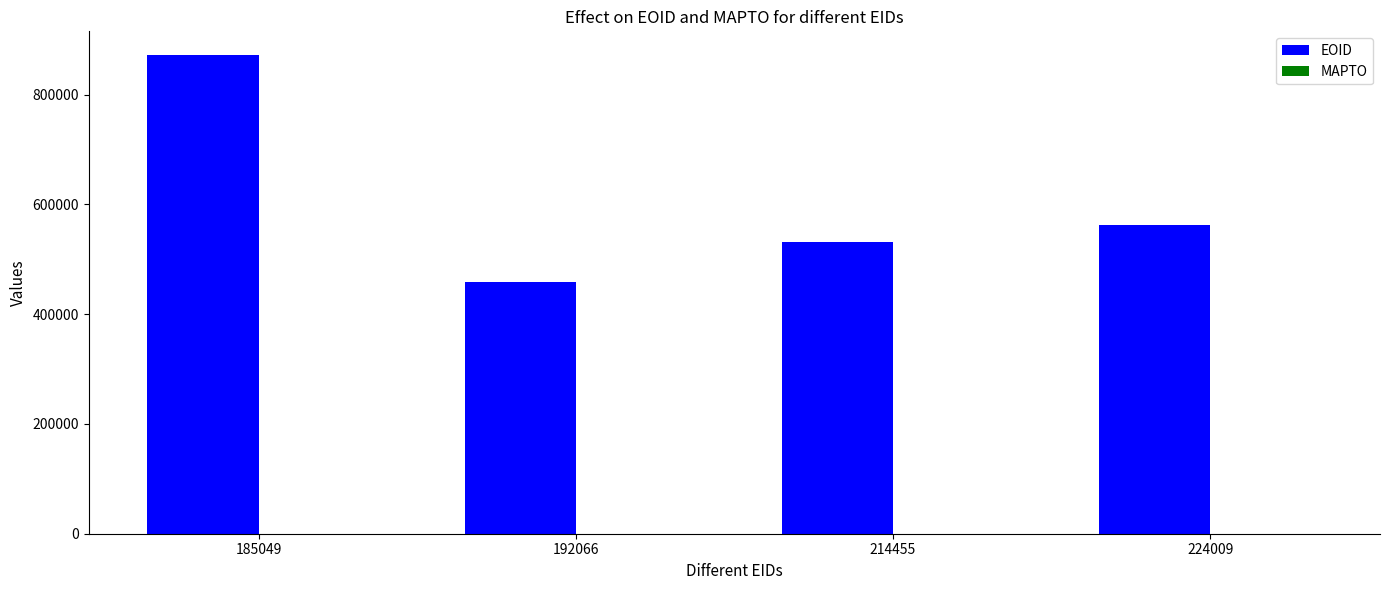

Reading left to right, what are all the values shown in this chart?

871925	458805	532165	563295